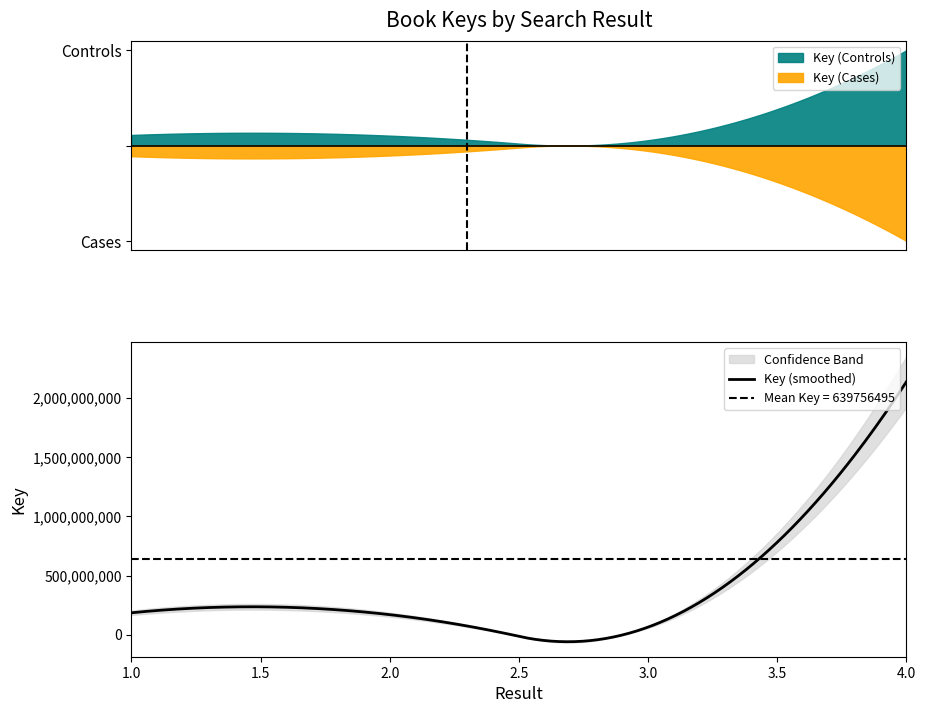

What is the difference between the values at 1 and 4?

1951657333